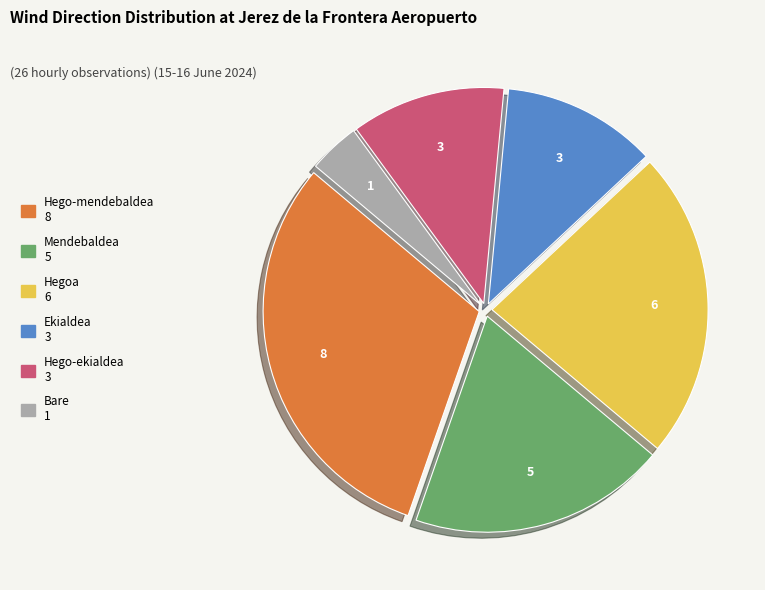

Is it true that Hego-mendebaldea is 31% of the pie?

True